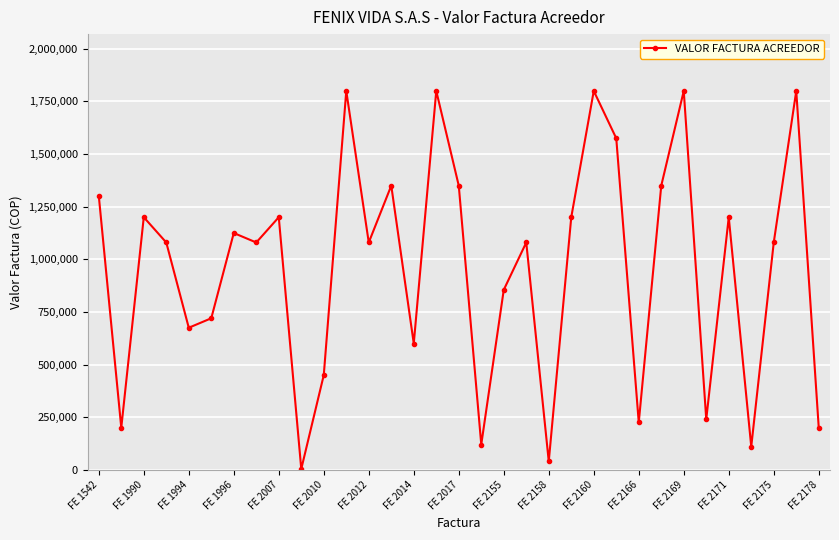

What is the maximum value shown in the chart?

1800000